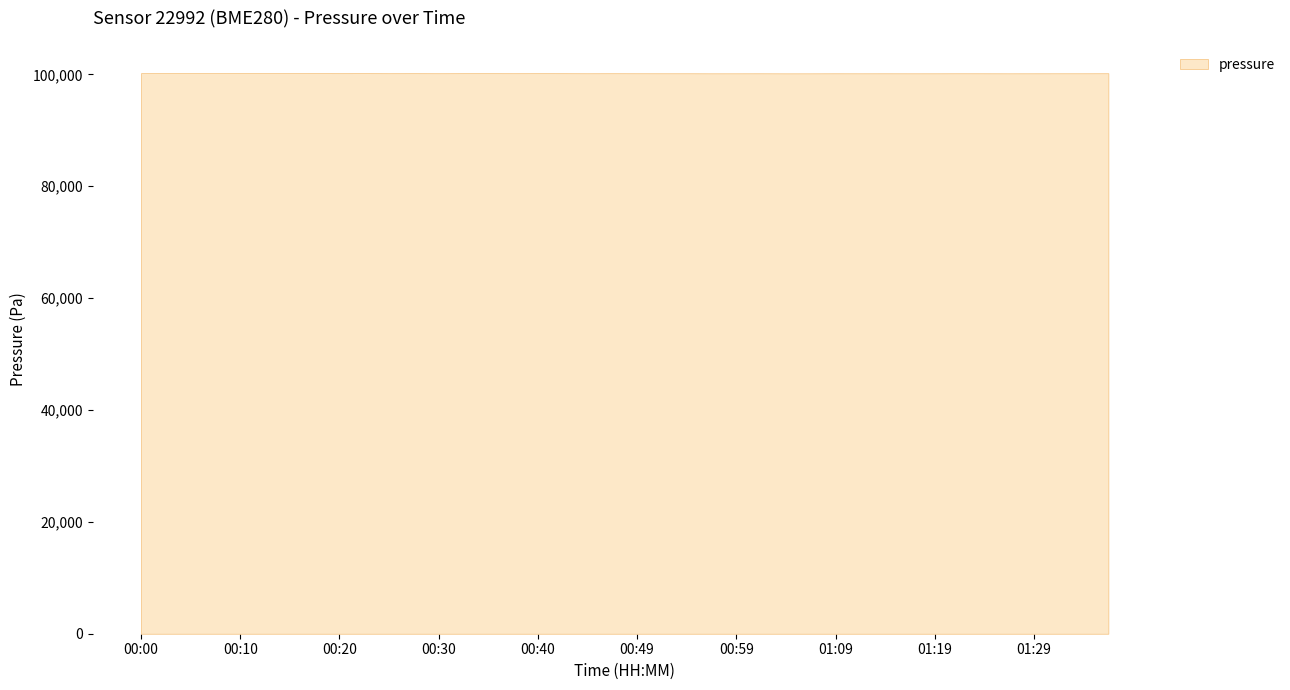

What is the difference between the values at 00:30 and 00:49?

4.2